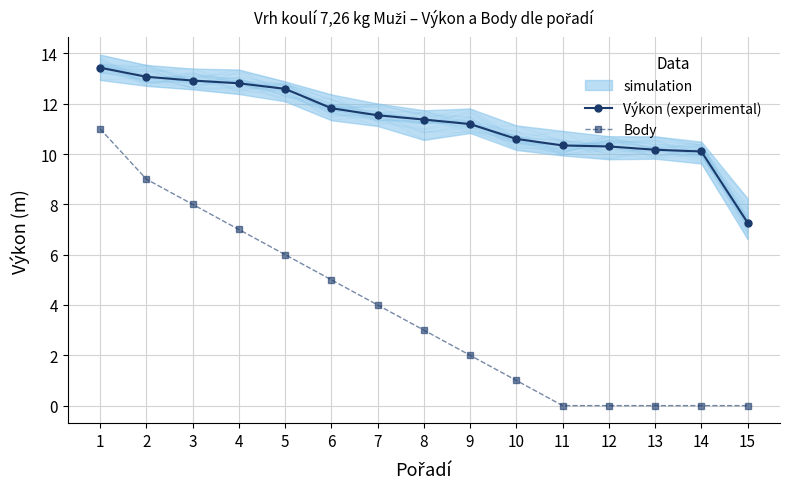

Is it true that Body equals 2.0 at 9?

True